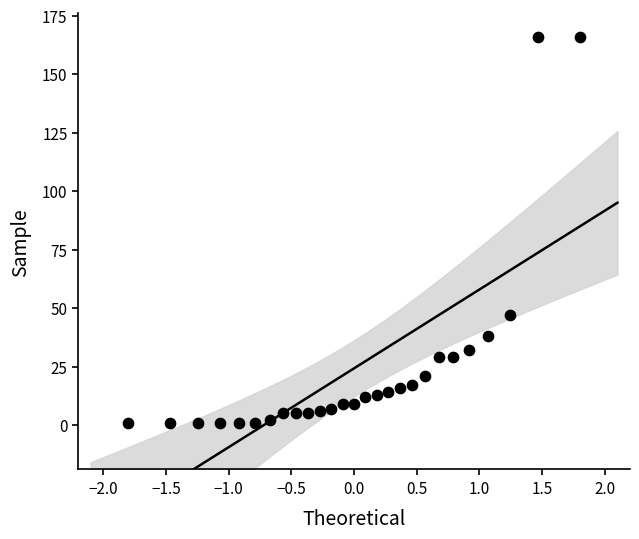

What Y value in the scatter plot is closest to 83?

47